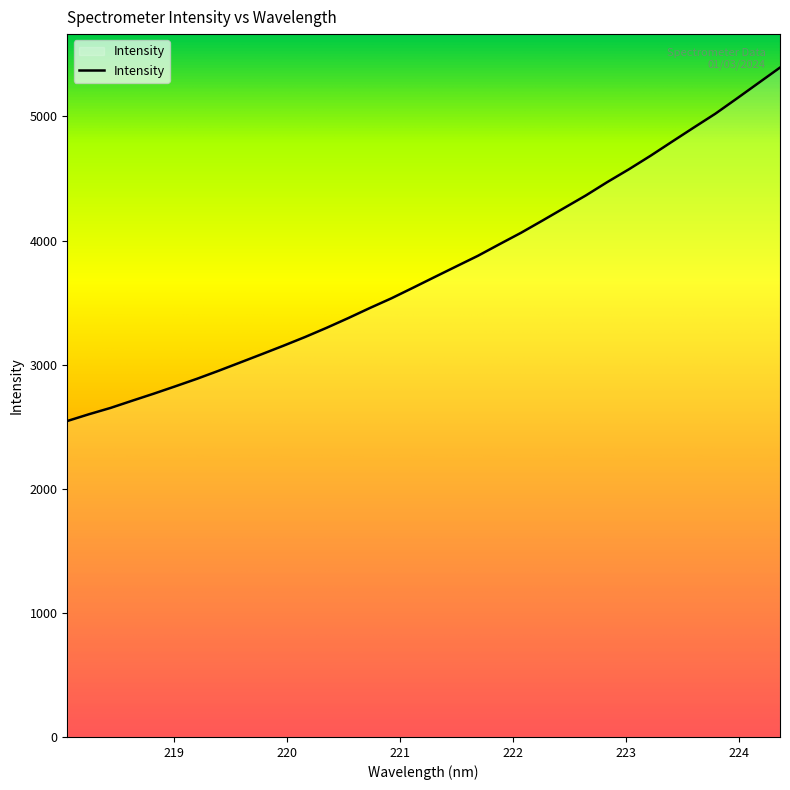

True or false: there are more than 0 points higher than both neighbors.

False